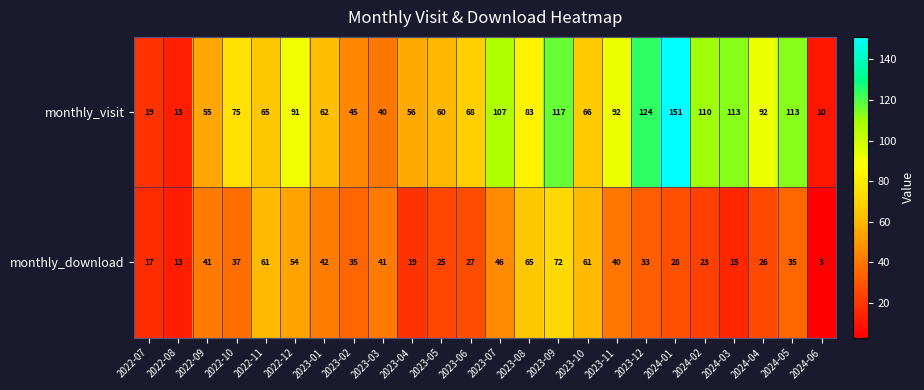

Rank the series by their maximum value, from highest to lowest.

monthly_visit, monthly_download